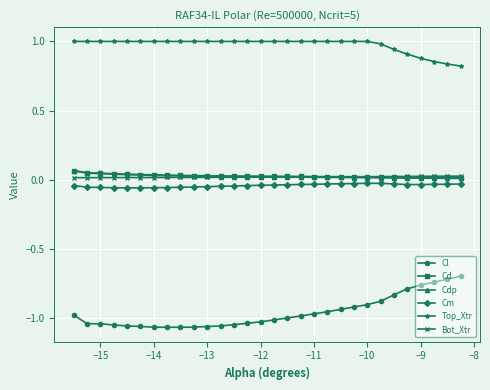

Does the chart have visible grid lines?

Yes